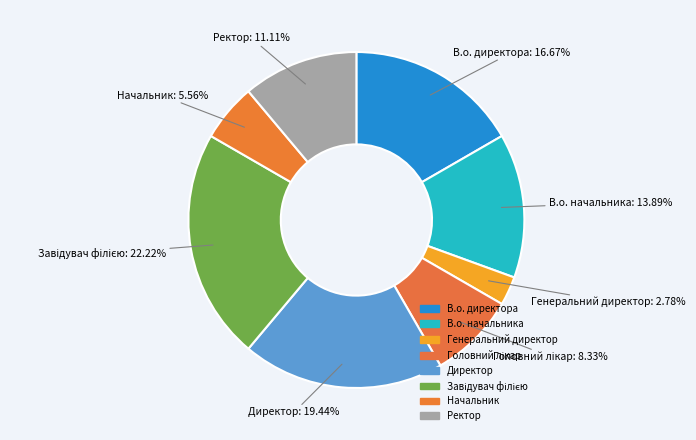

Between Генеральний директор and В.о. директора, which is larger?

В.о. директора